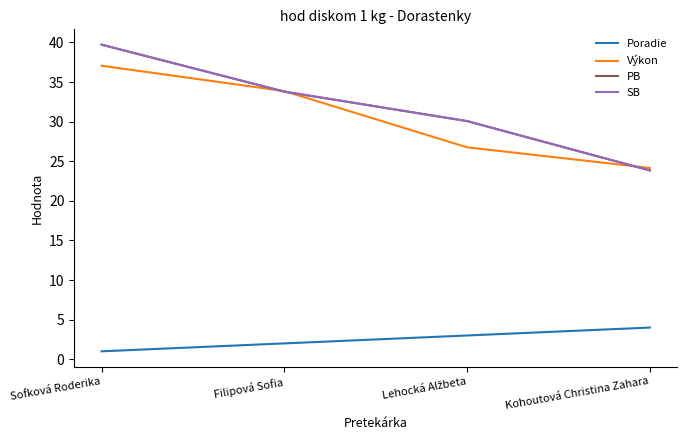

Is this an area chart (filled region under the line)?

No